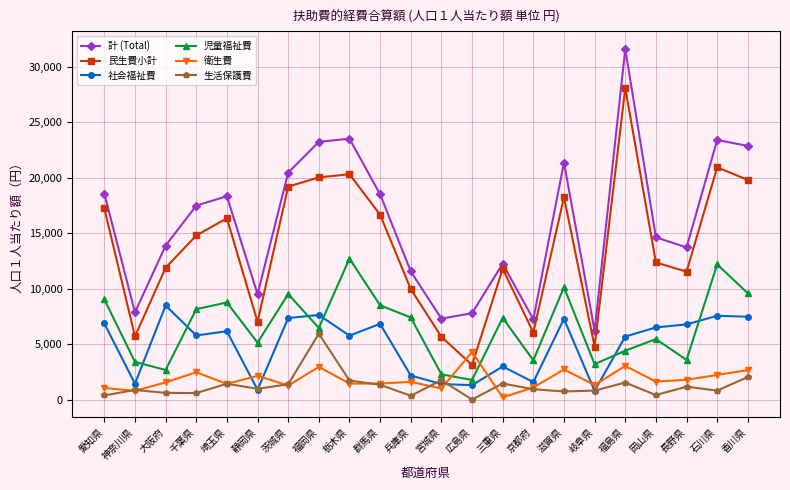

List the series in order of their peak value, lowest first.

衛生費, 生活保護費, 社会福祉費, 児童福祉費, 民生費小計, 計 (Total)